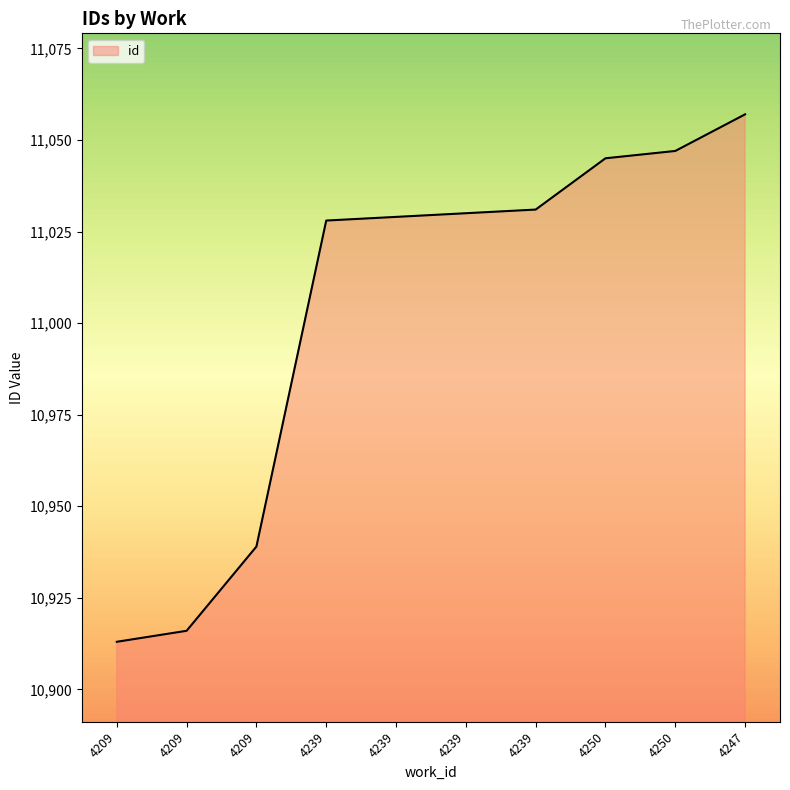

What is the sum of the values at 4209 and 4239?

21968